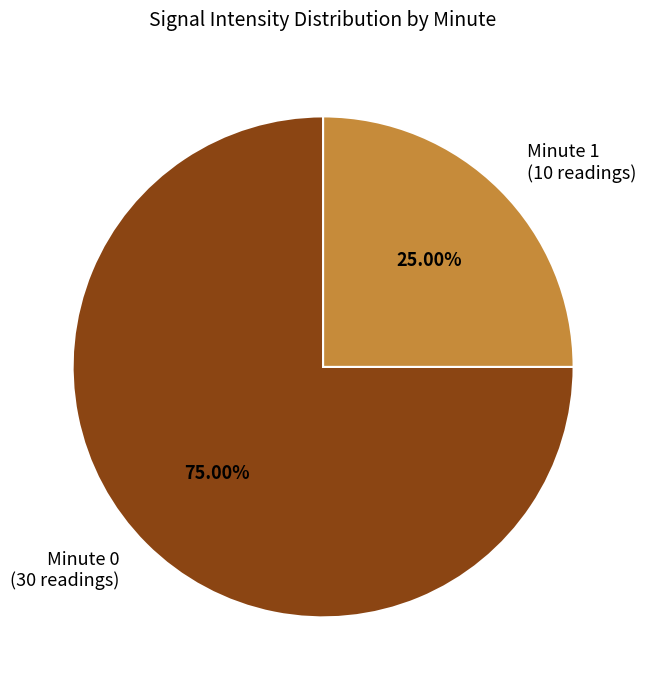

How many segments does this pie chart have?

2